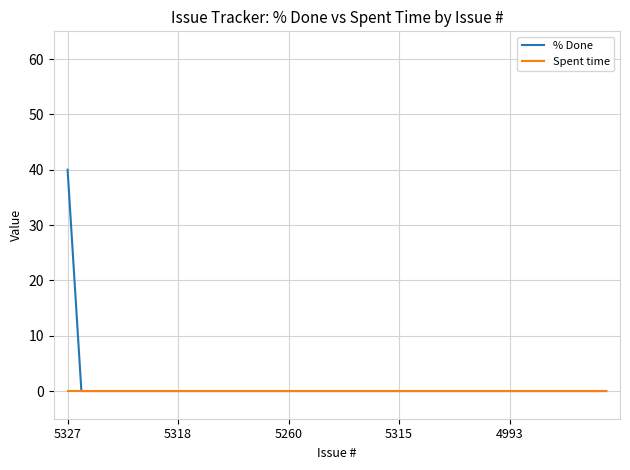

Rank the series by their maximum value, from lowest to highest.

Spent time, % Done